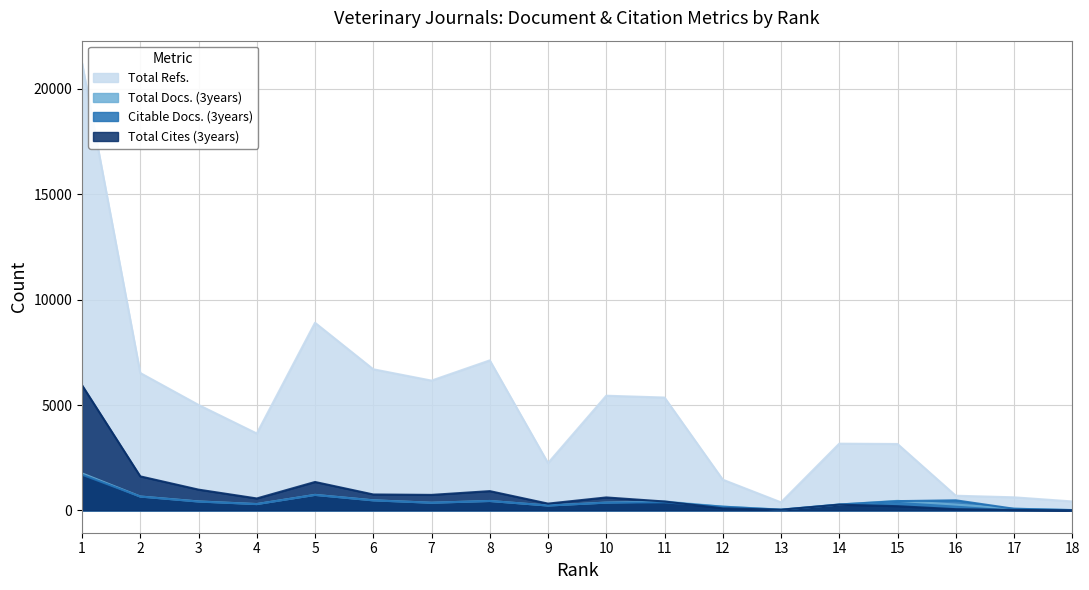

How many lines are shown in the chart?

4